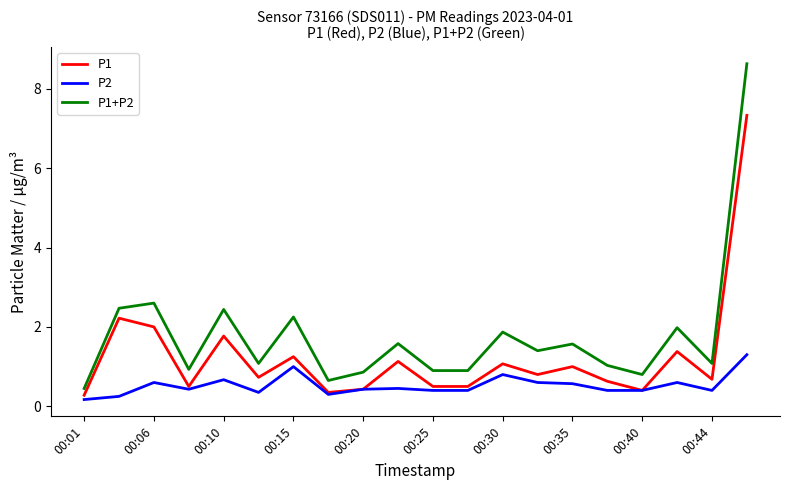

What is the maximum value for P1+P2?

8.6